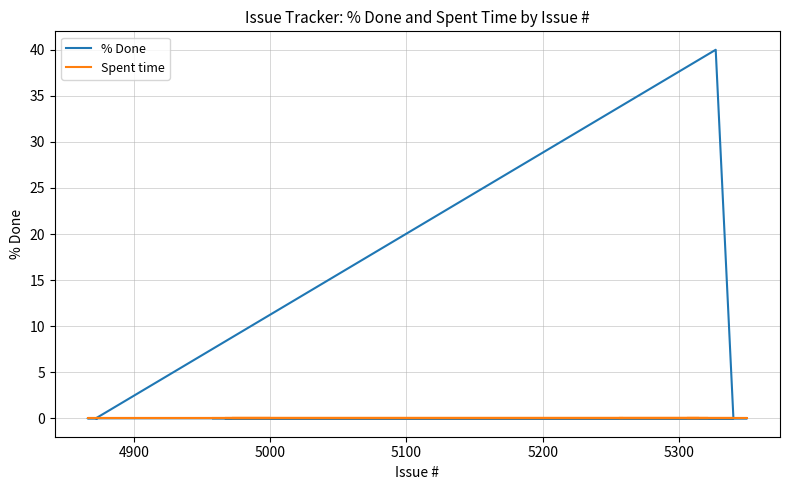

What is the label of the 39th point from the right?

4900